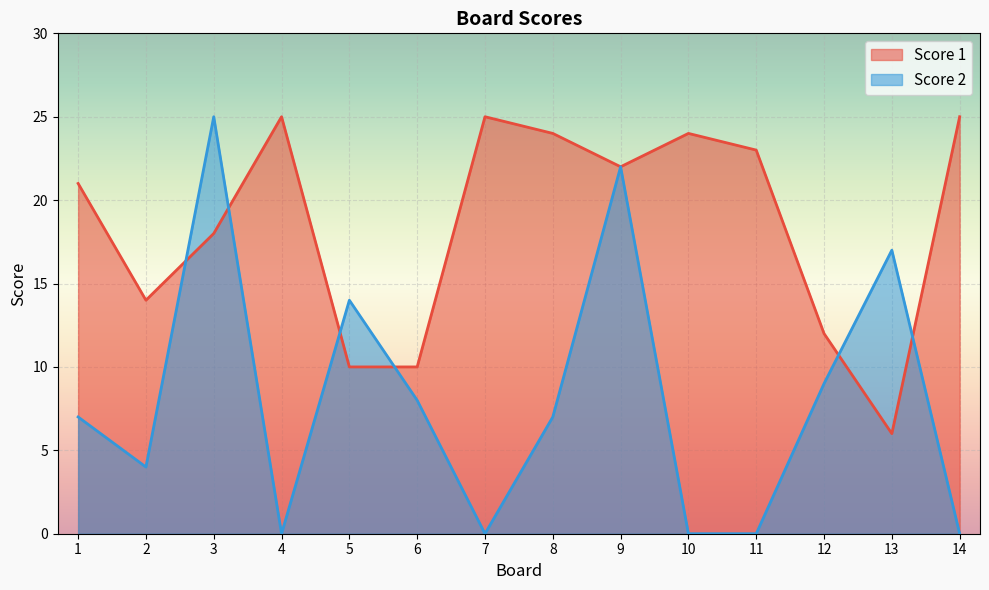

True or false: Score 2 and Score 1 cross at least once.

True